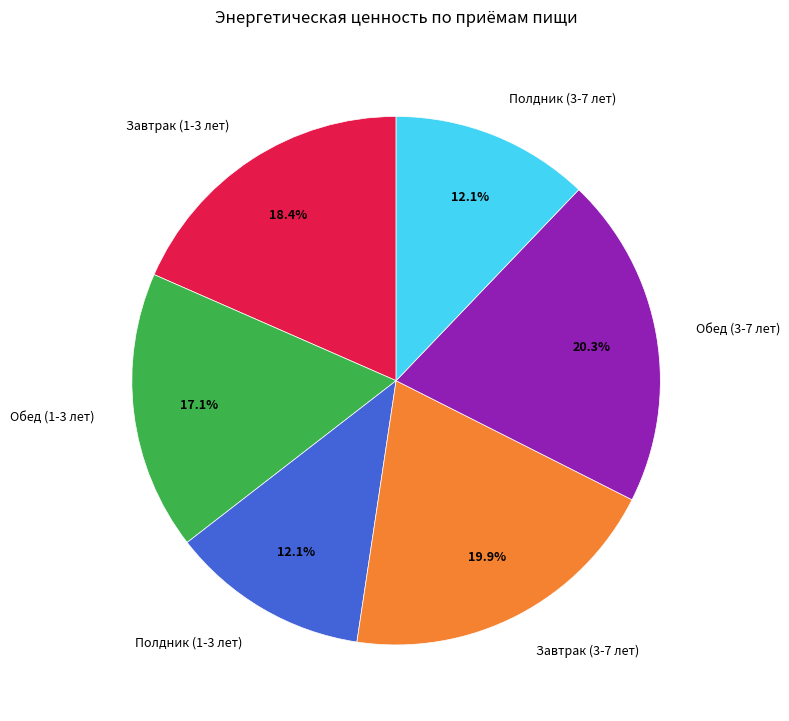

Which has a higher value, Обед (3-7 лет) or Завтрак (1-3 лет)?

Обед (3-7 лет)